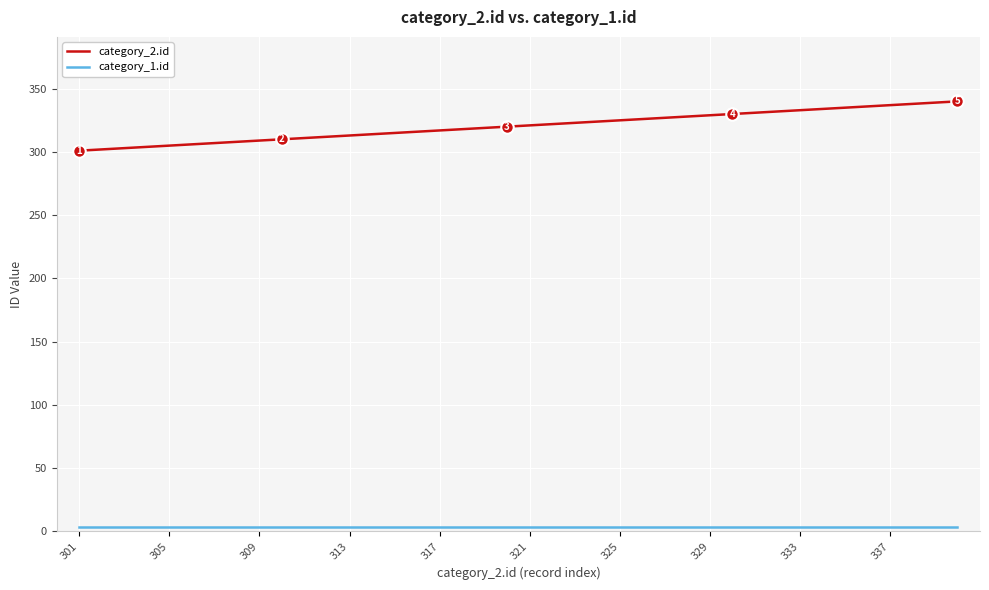

Which series has the widest spread of values?

category_2.id